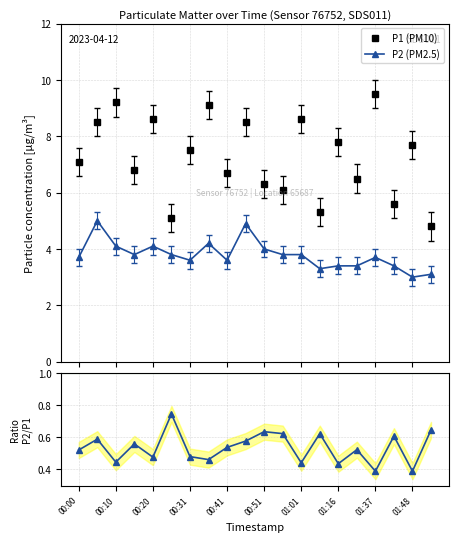

True or false: P2 (PM2.5) has more than 0 points higher than both neighbors.

True